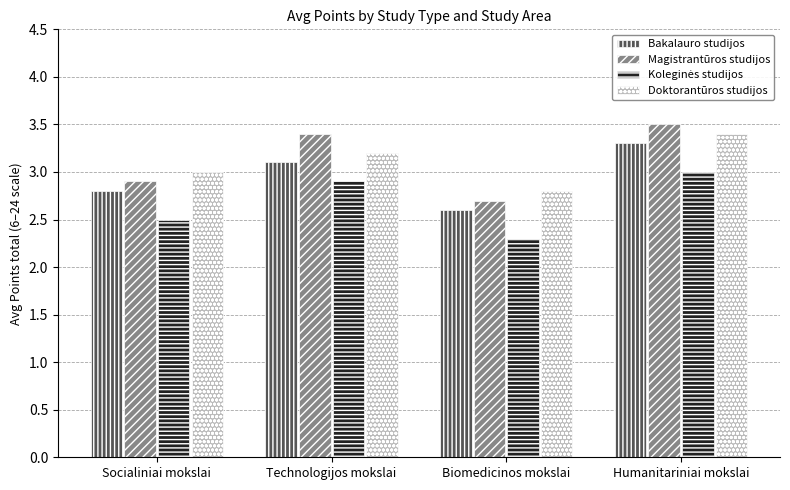

What value does the Magistrantūros studijos series have at Technologijos mokslai?

3.4